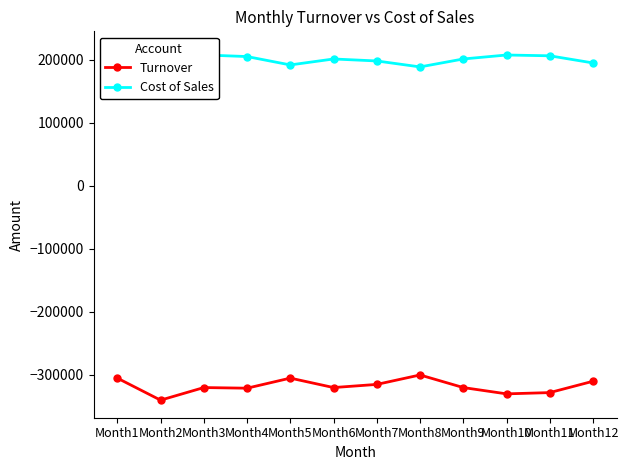

List the series in order of their overall mean, lowest first.

Turnover, Cost of Sales